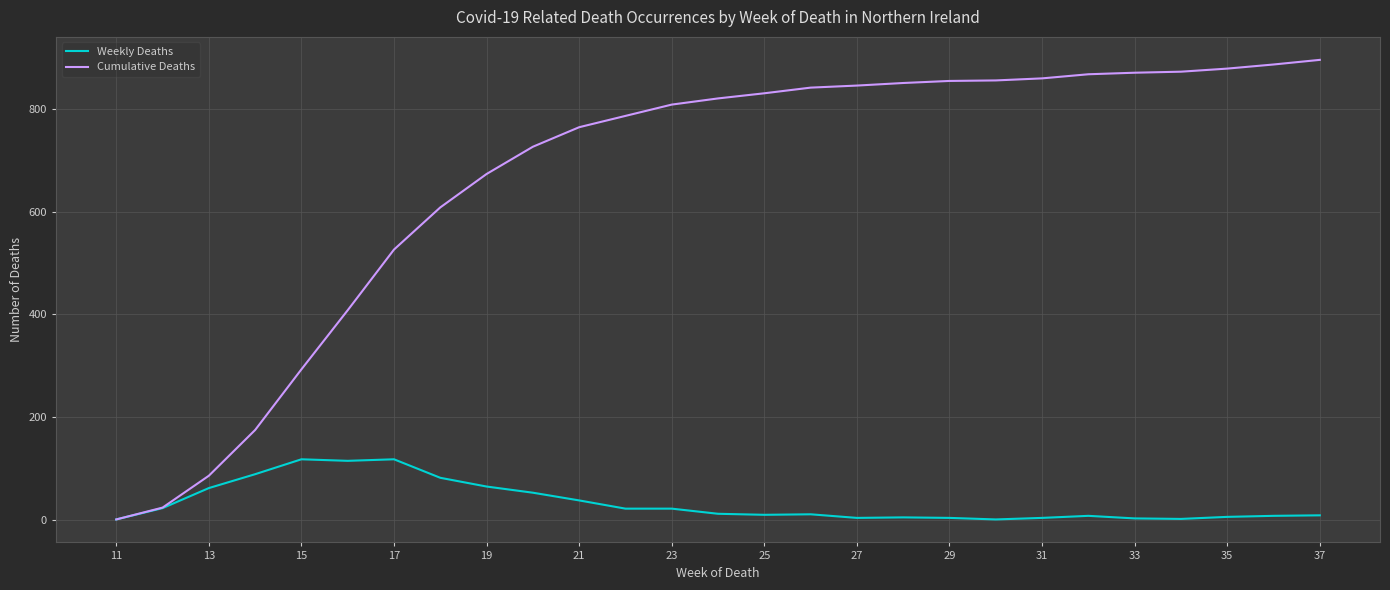

Which series has the largest total across all categories?

Cumulative Deaths